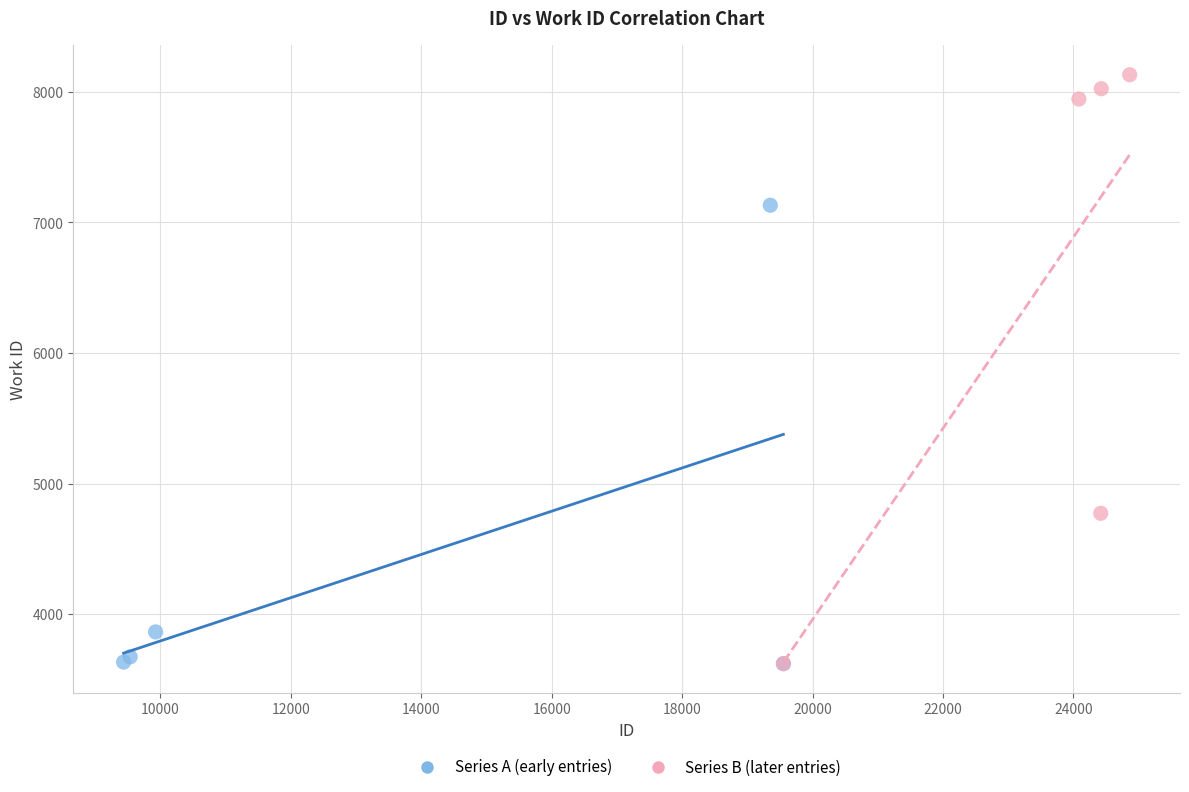

Which series reaches the maximum Y coordinate?

Series B (later entries)